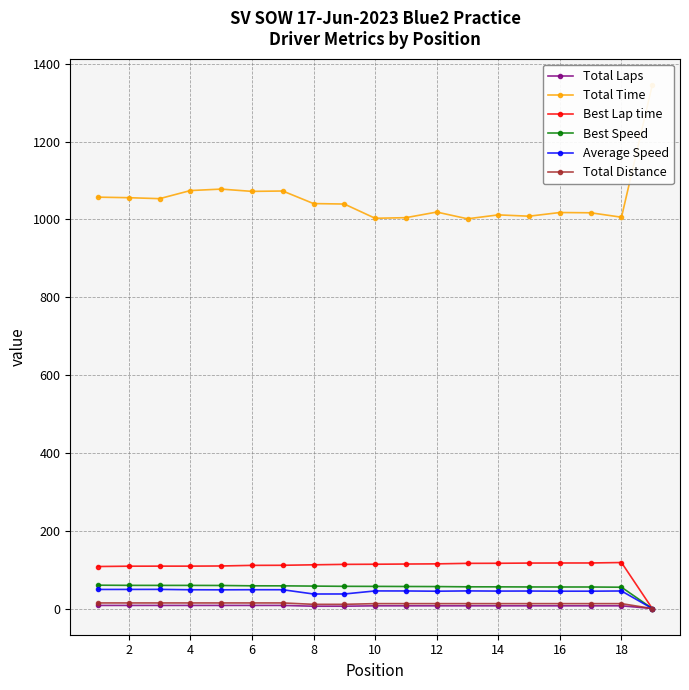

At how many categories does at least one series exceed 911?

19